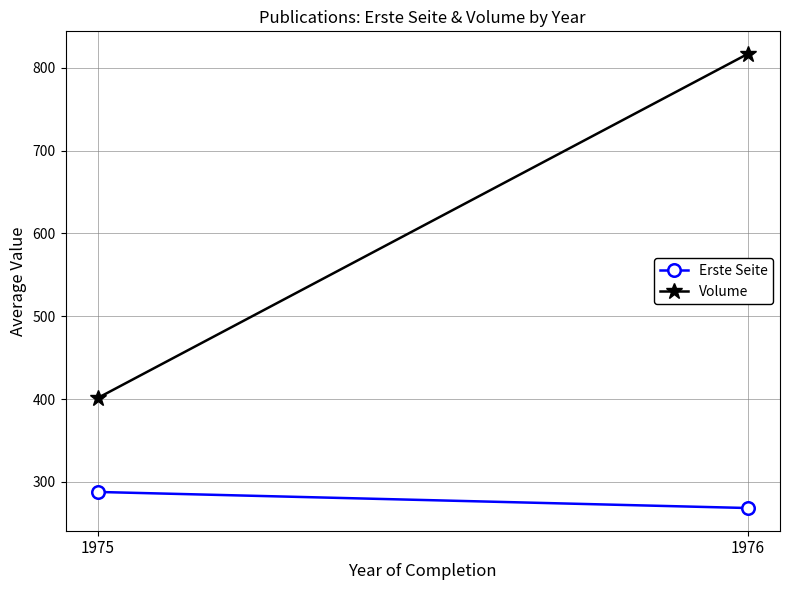

How many lines are shown in the chart?

2